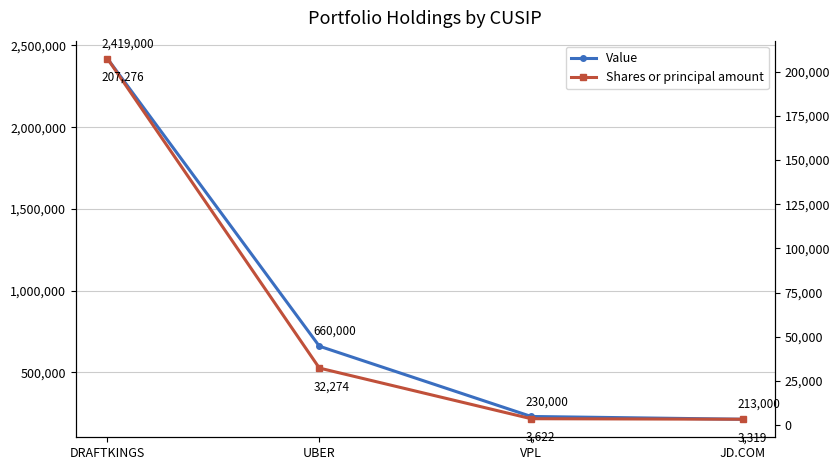

Is it true that Shares or principal amount equals 207276 at DRAFTKINGS?

True